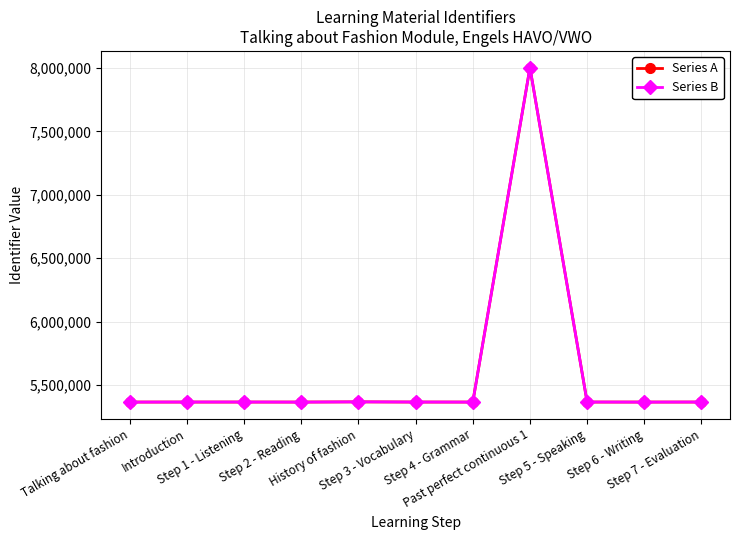

What is the value of the Series A point at the 8th from the left?

8000913